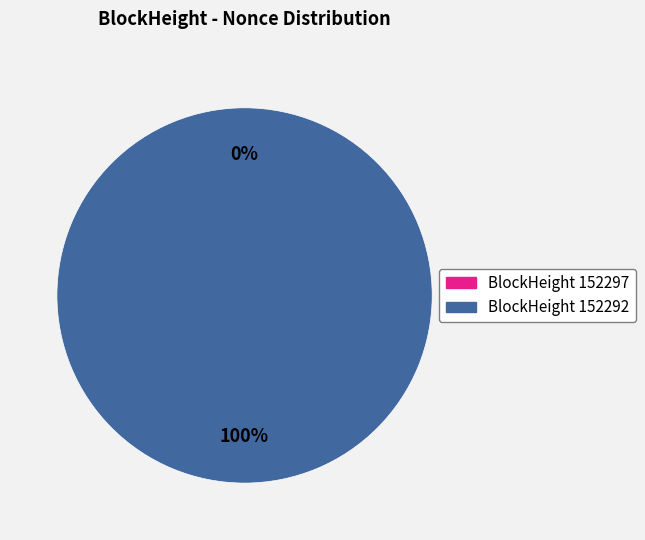

Rank the categories by value from lowest to highest.

152297, 152292